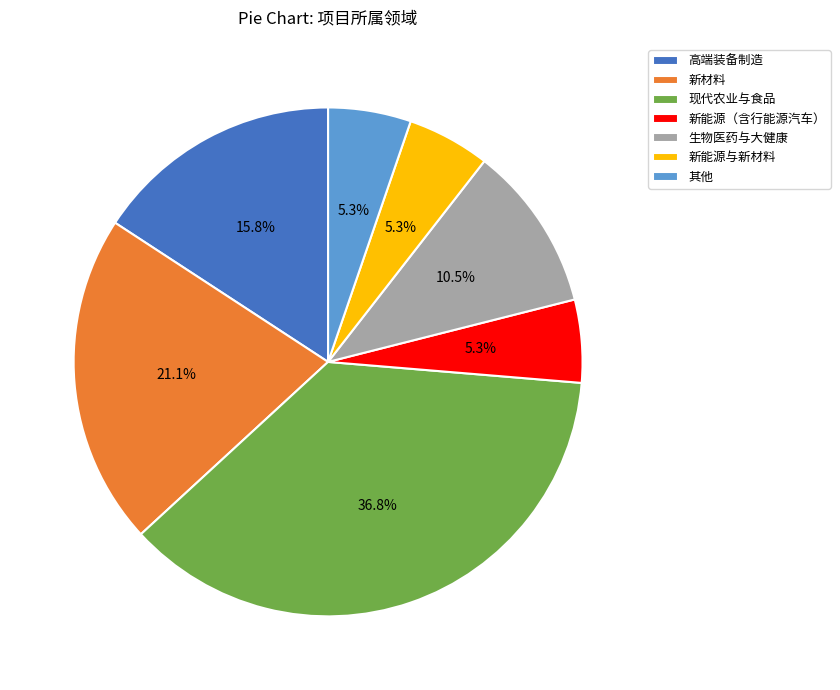

Combined, do 新能源（含行能源汽车） and 高端装备制造 account for over 50%?

No